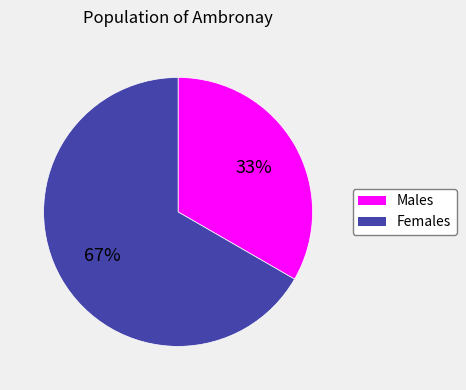

To the nearest percent, what is the average slice percentage?

50%